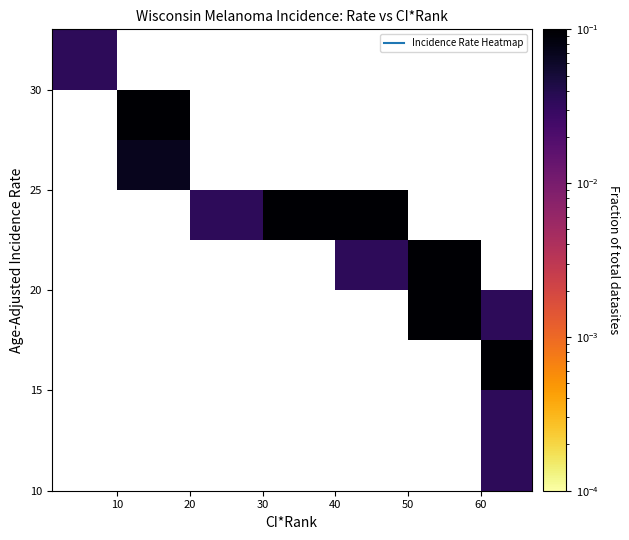

What is the maximum value shown in the chart?

0.2